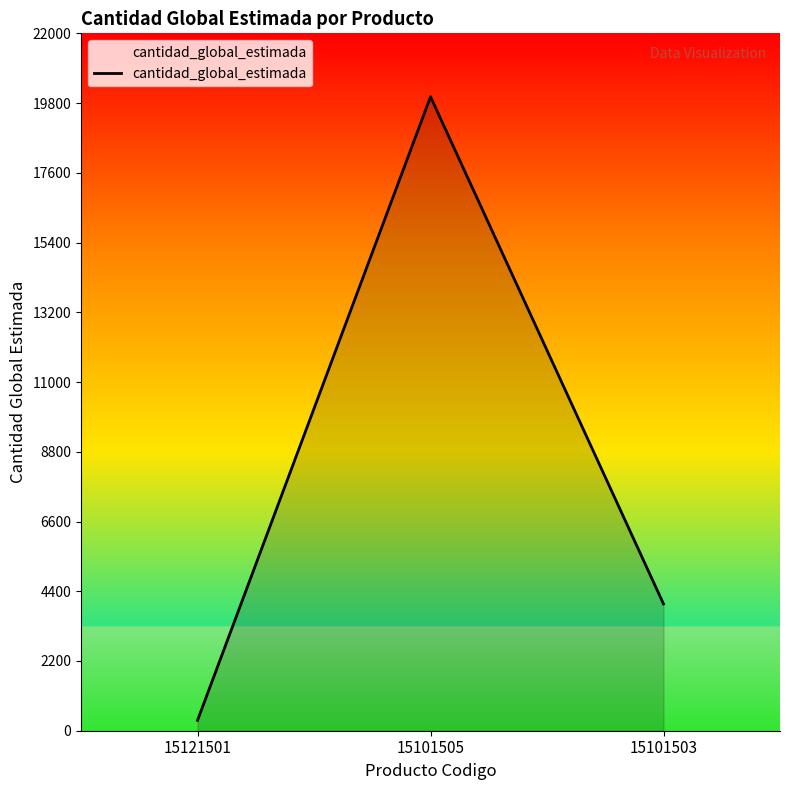

Rank the categories by value from highest to lowest.

15101505, 15101503, 15121501